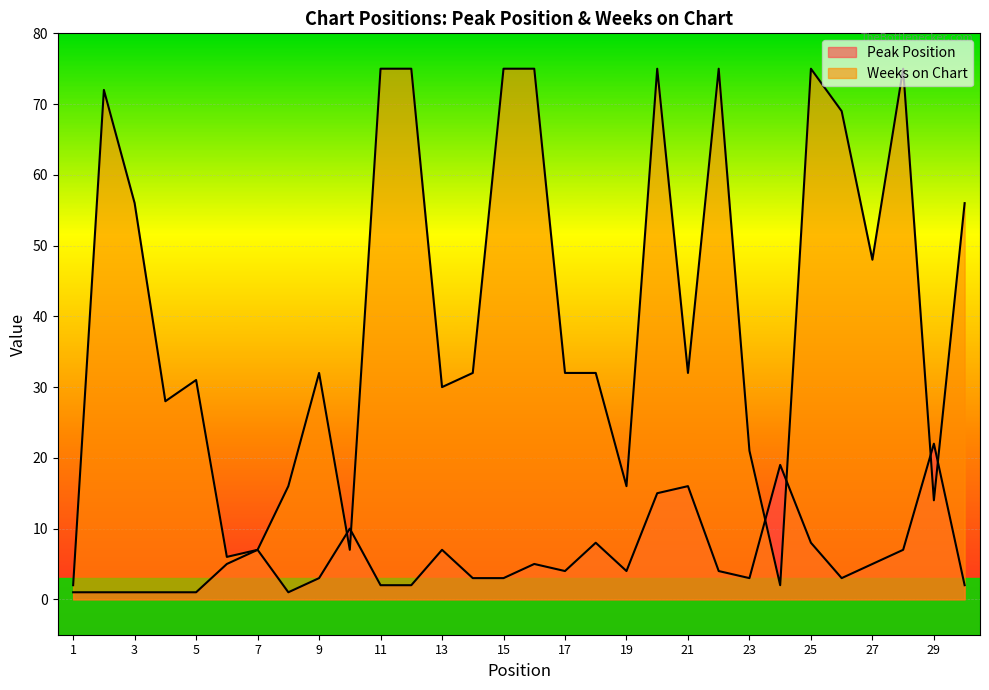

What is the difference between the second highest and minimum values in the Peak Position series?

18